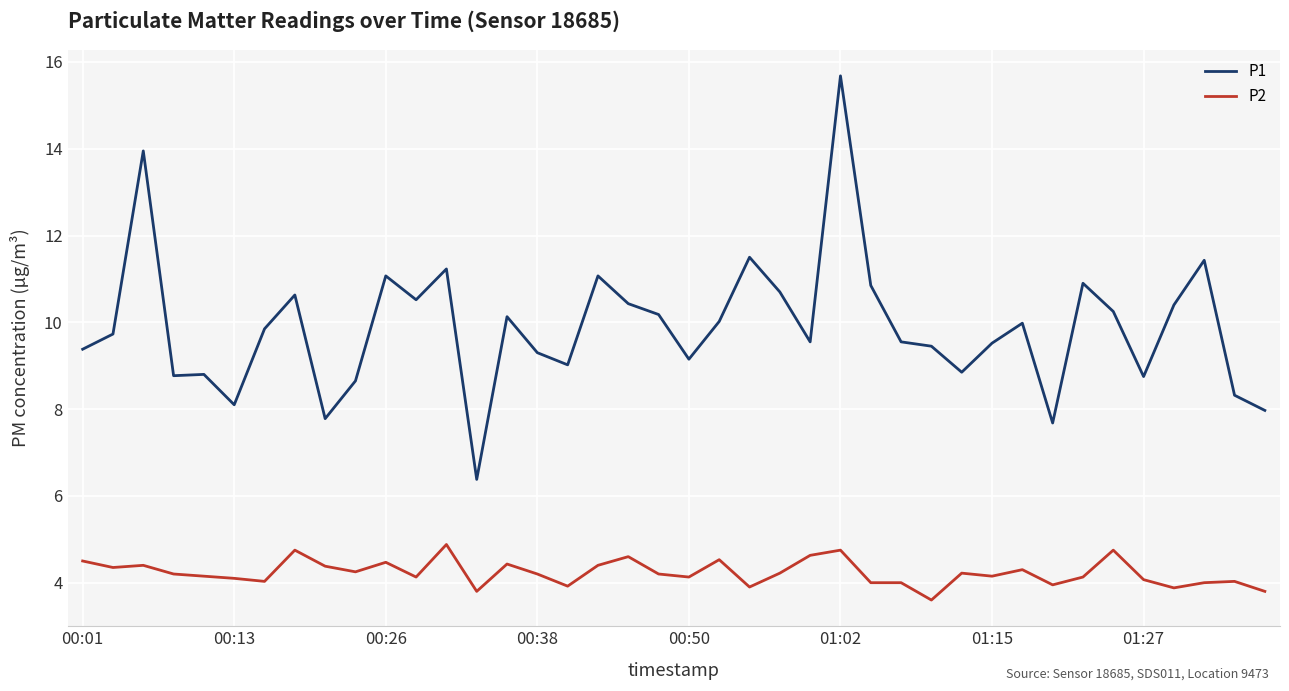

Which series has the largest total across all categories?

P1